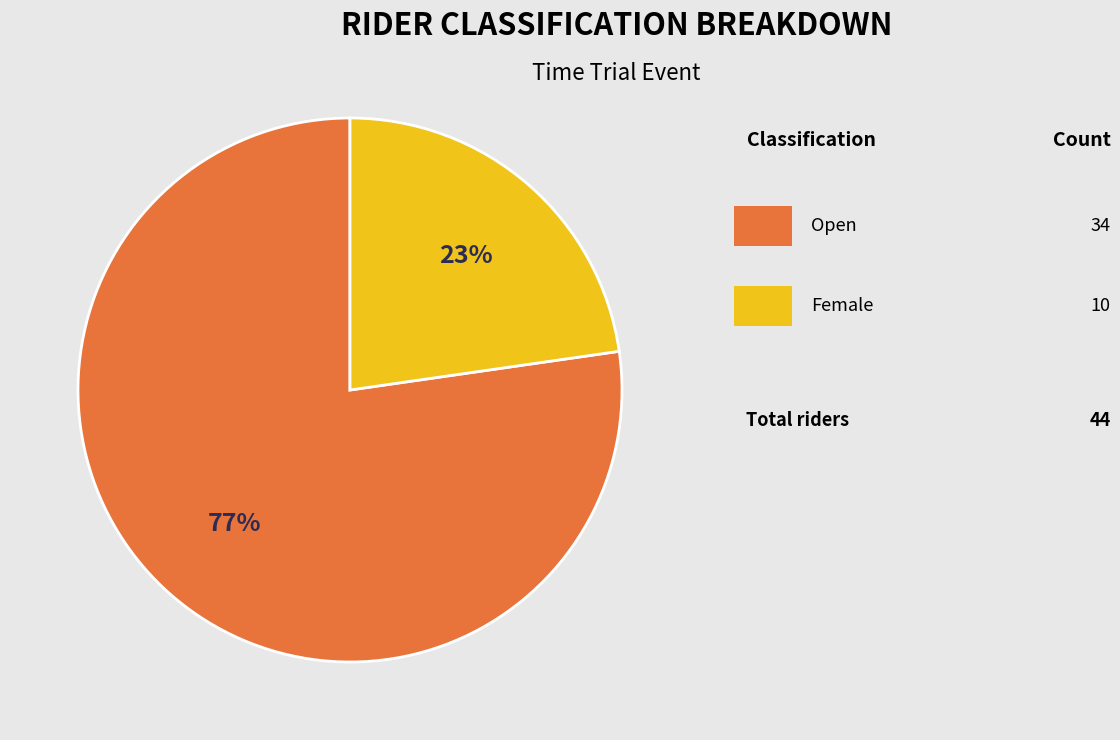

How many slices are in this pie chart?

2